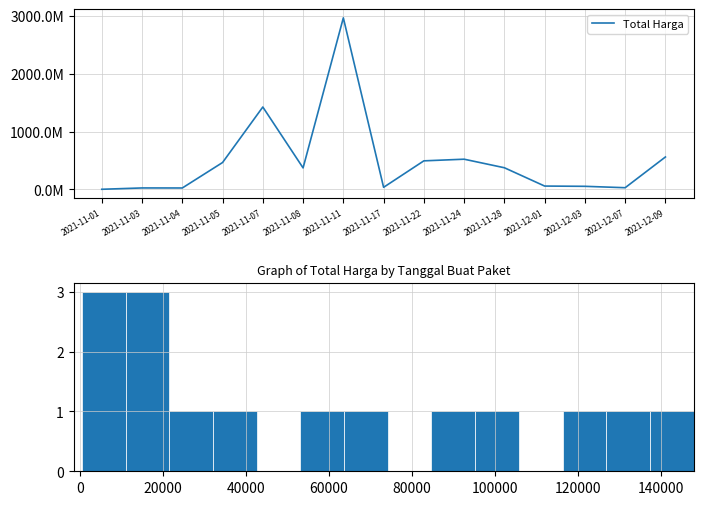

What is the label of the 12th point from the left?

2021-12-01